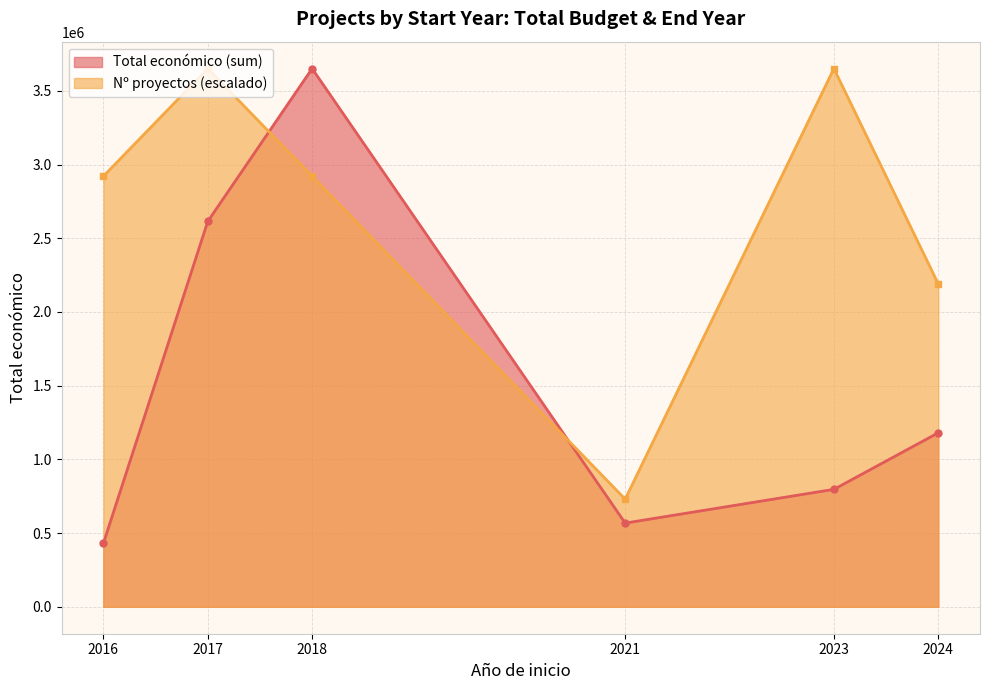

Which series has the largest range (max minus min)?

Total económico (sum)